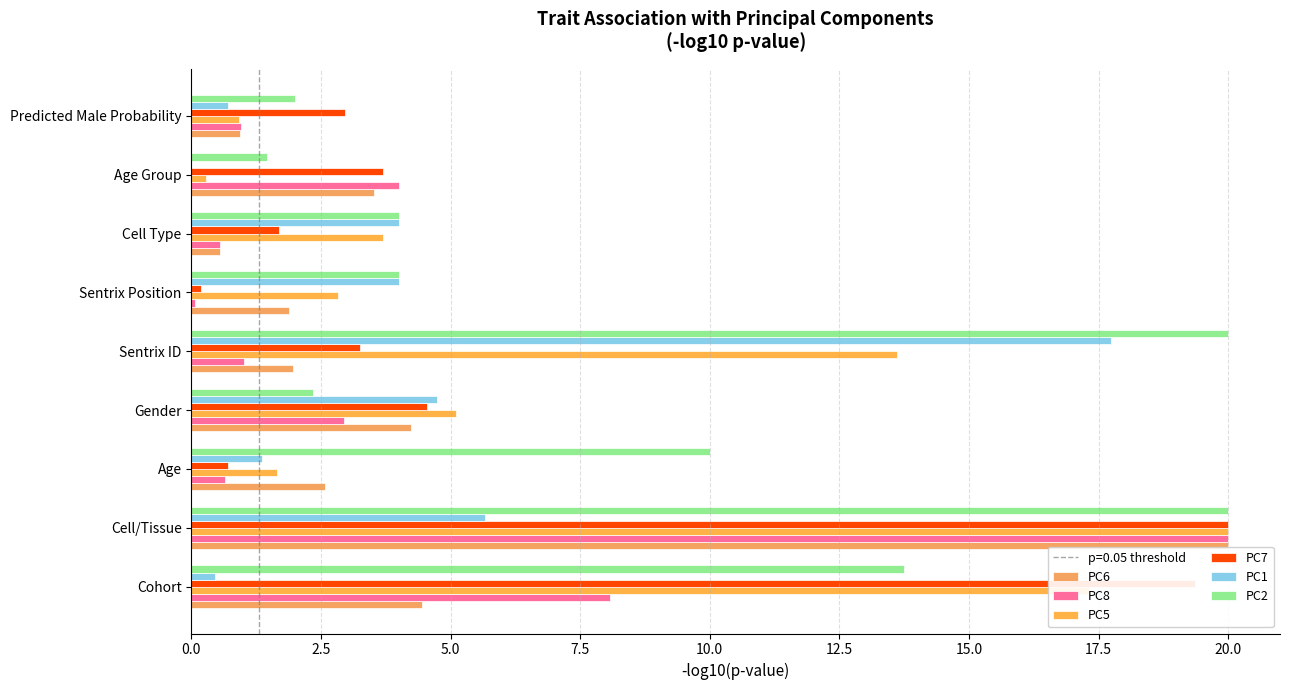

Reading left to right, what are all the values shown in this chart?

PC6: 4.5	20.0	2.6	4.2	2.0	1.9	0.6	3.5	0.9
PC8: 8.1	20.0	0.7	2.9	1.0	0.1	0.6	4.0	1.0
PC5: 17.3	20.0	1.7	5.1	13.6	2.8	3.7	0.3	0.9
PC7: 19.4	20.0	0.7	4.5	3.3	0.2	1.7	3.7	3.0
PC1: 0.5	5.7	1.4	4.7	17.7	4.0	4.0	0.0	0.7
PC2: 13.8	20.0	10.0	2.4	20.0	4.0	4.0	1.4	2.0